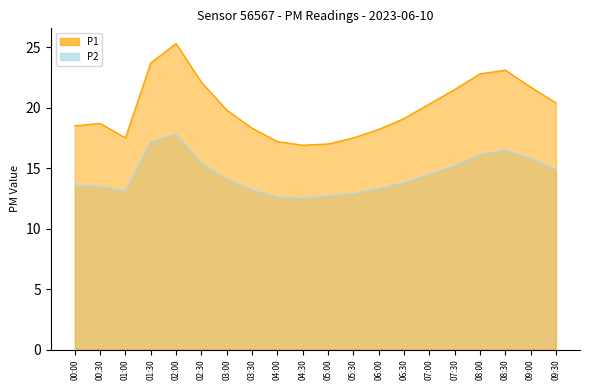

What is the label of the 2nd point from the right?

09:00